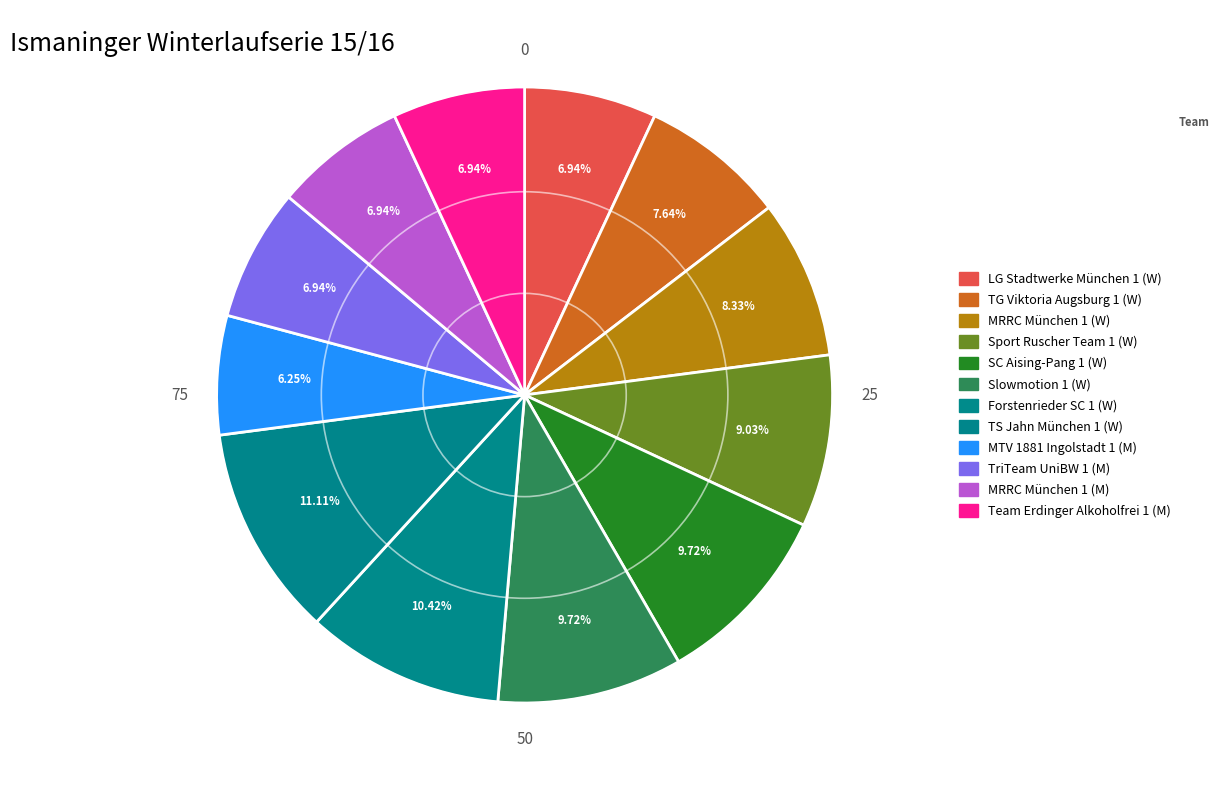

To the nearest percent, what is the difference between the MRRC München 1 (M) and TS Jahn München 1 (W) slice percentages?

4%